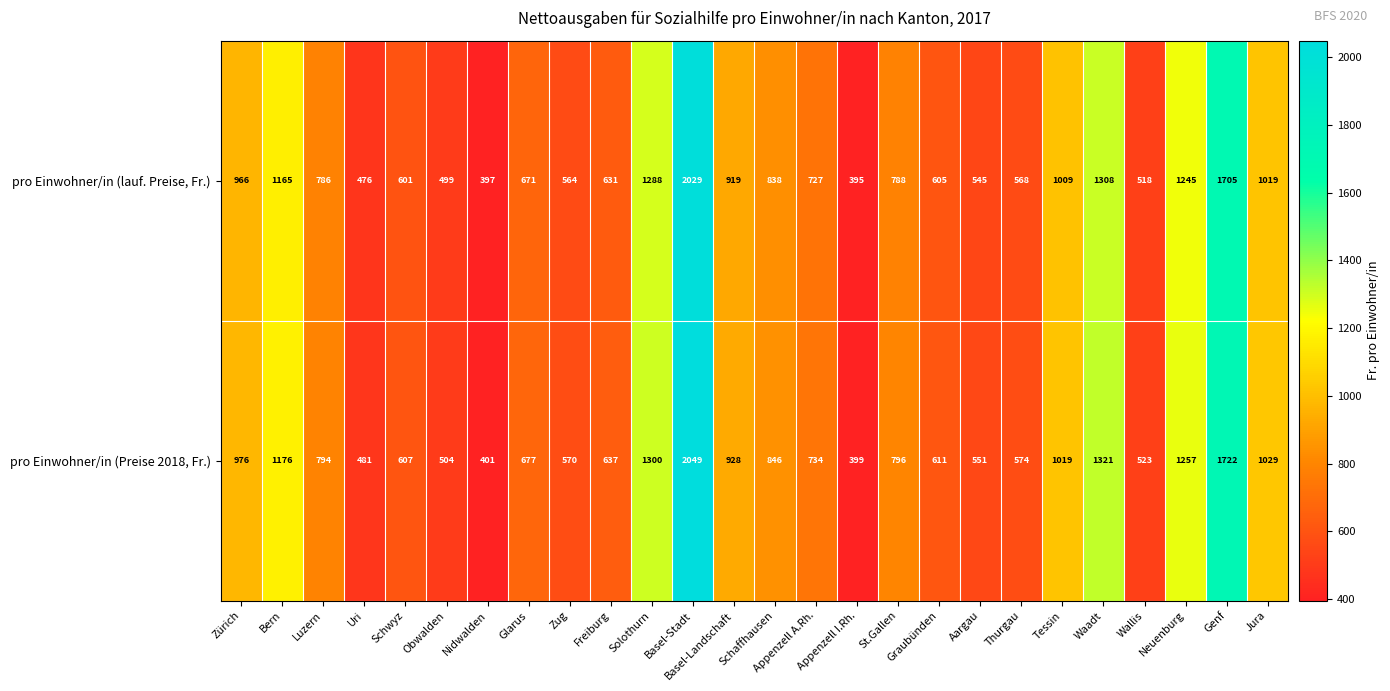

At which category does the chart reach its peak across all series?

Basel-Stadt